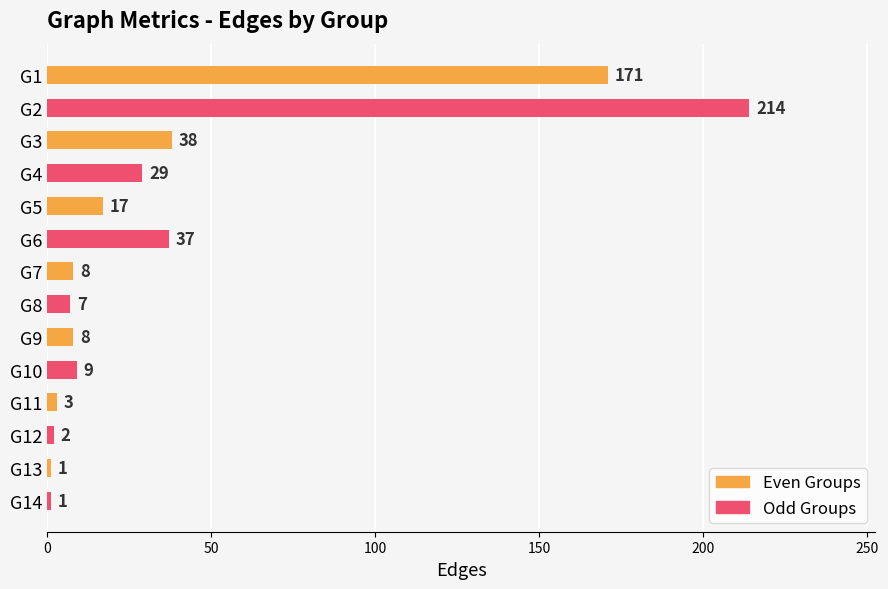

Which category has the highest value across all series?

G2